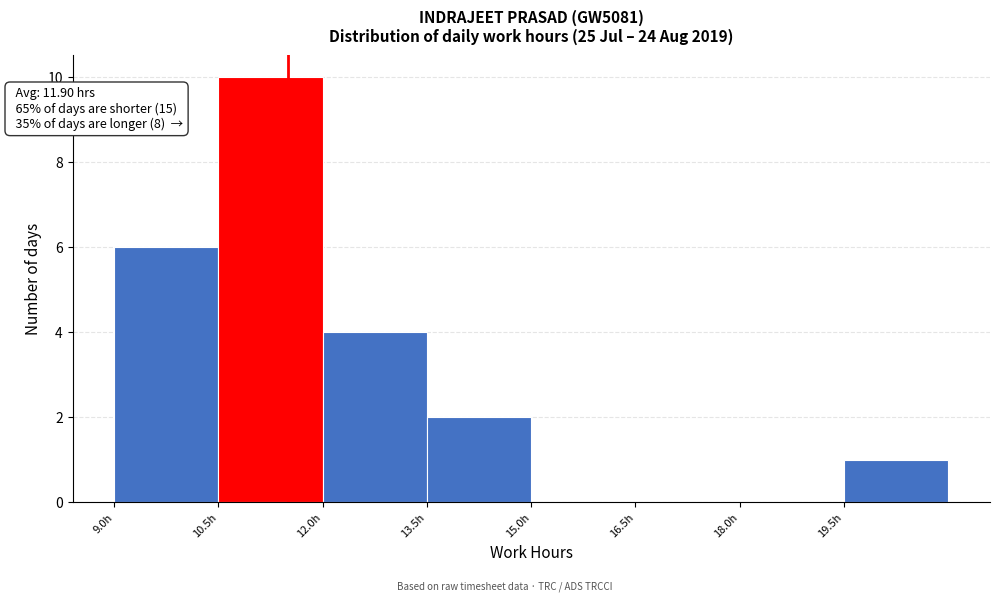

Which range on the x-axis has the tallest bar?

10.5 to 12.0